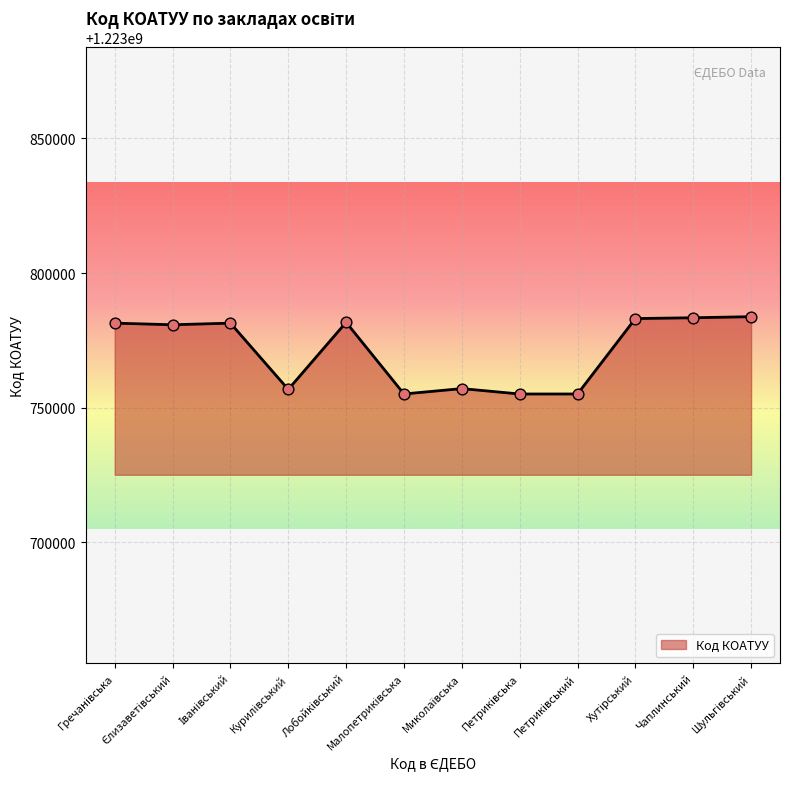

What is the minimum value shown in the chart?

1223755100